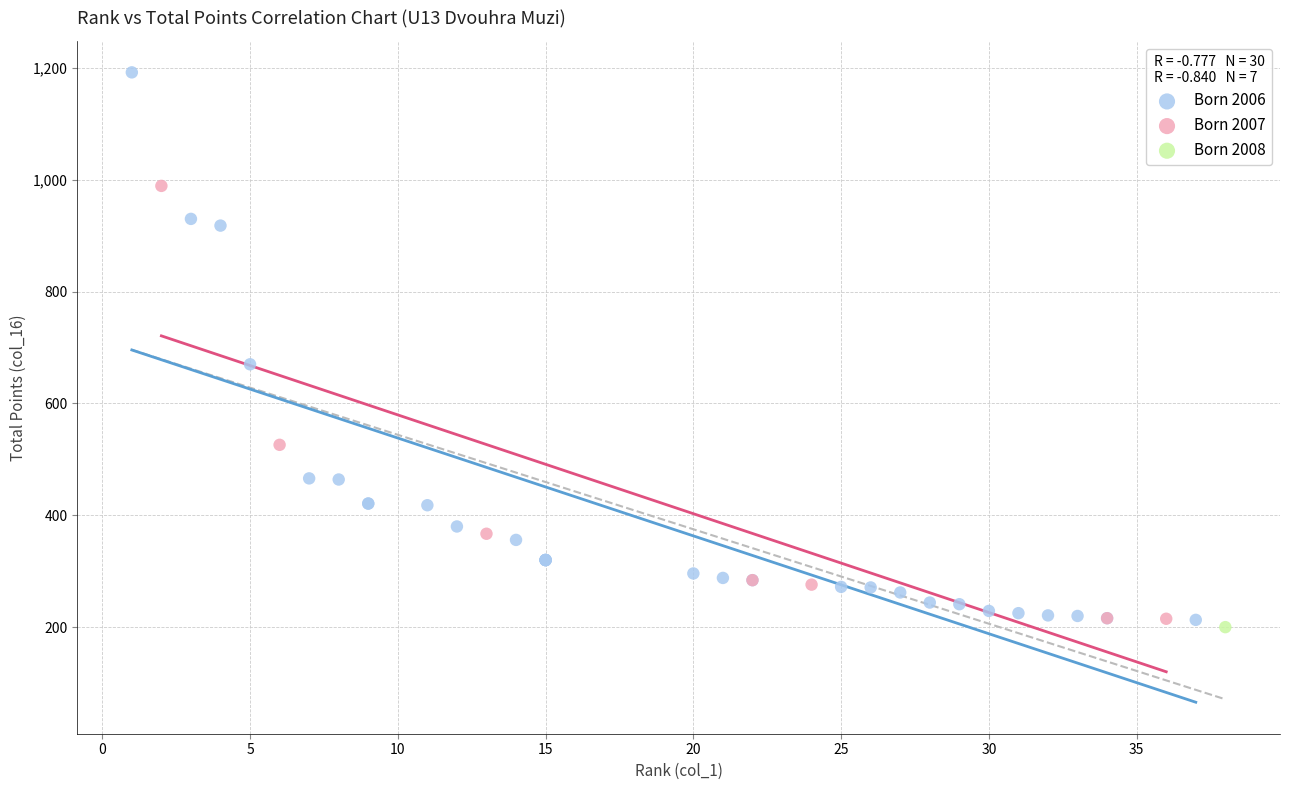

Which series contains the highest Y value?

Born 2006